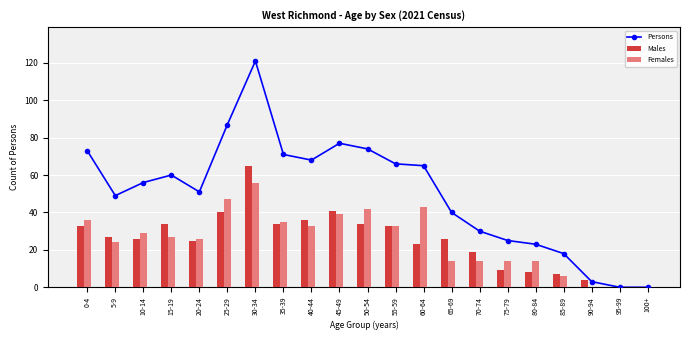

Reading left to right, list all the values displayed in this chart.

Persons: 73	49	56	60	51	87	121	71	68	77	74	66	65	40	30	25	23	18	3	0	0
Males: 33	27	26	34	25	40	65	34	36	41	34	33	23	26	19	9	8	7	4	0	0
Females: 36	24	29	27	26	47	56	35	33	39	42	33	43	14	14	14	14	6	0	0	0